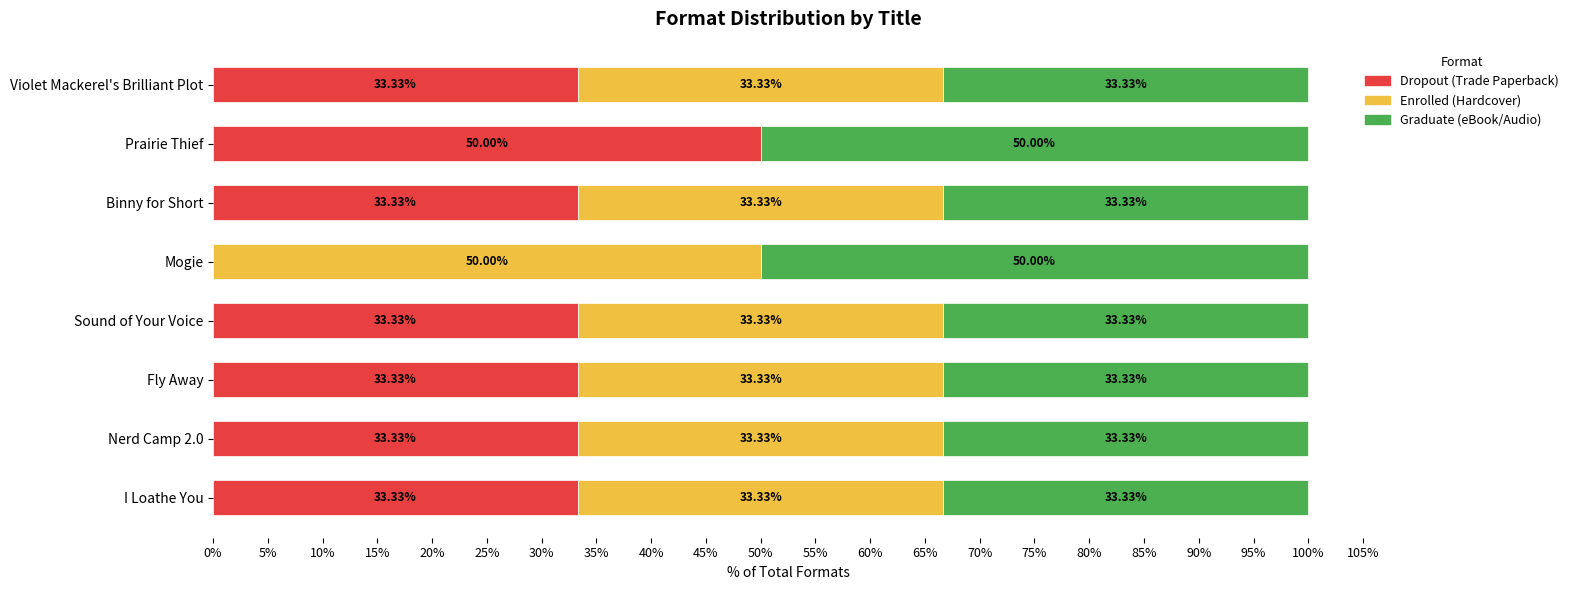

What is the total value across all series at Mogie?

100.0